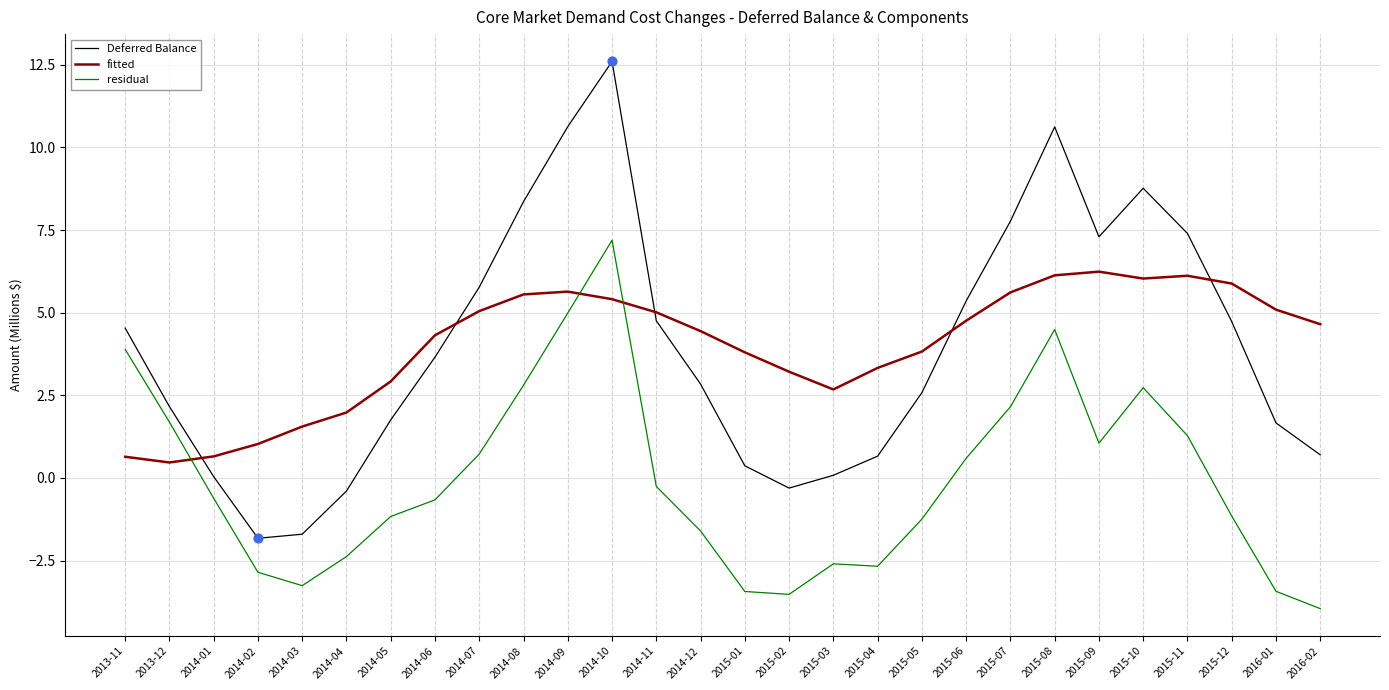

Which series changed the most between 2013-12 and 2014-10?

Deferred Balance